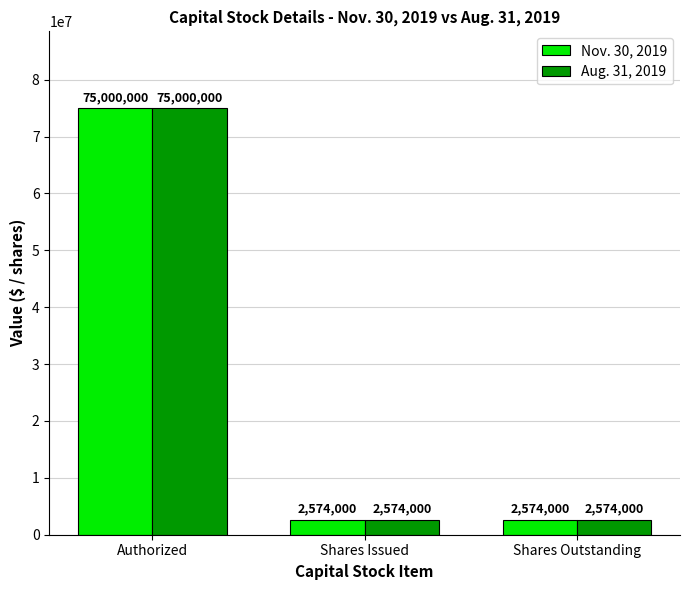

What is the total value across all series at Shares Issued?

5148000